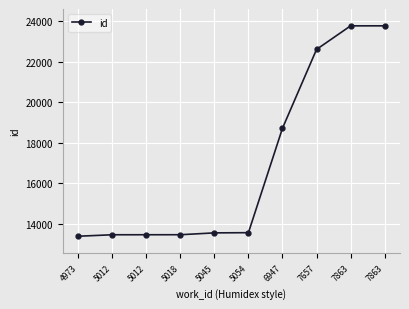

How many lines are shown in the chart?

1